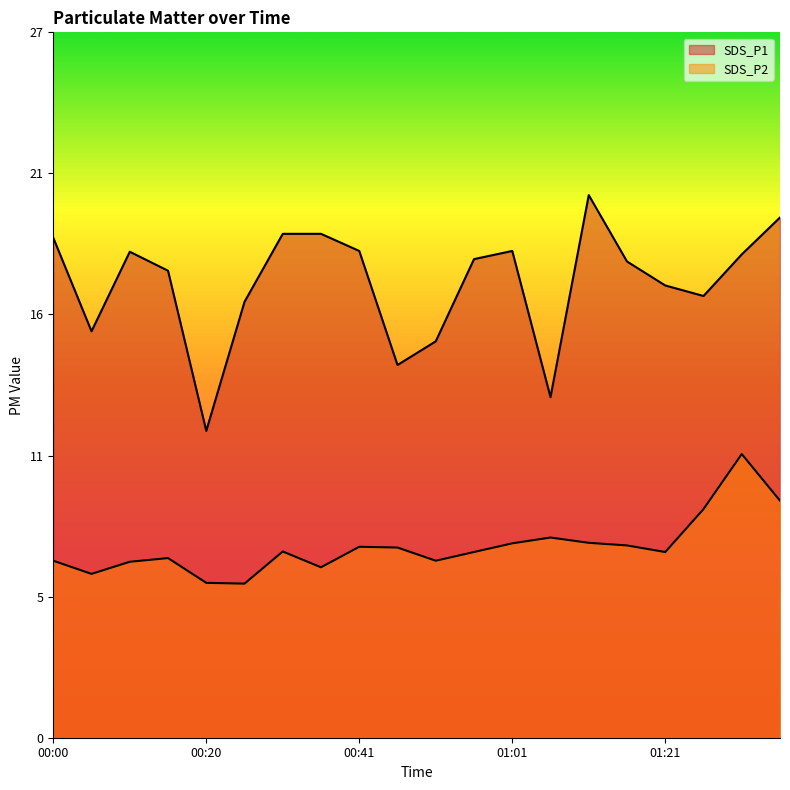

What is the greatest value displayed?

20.6